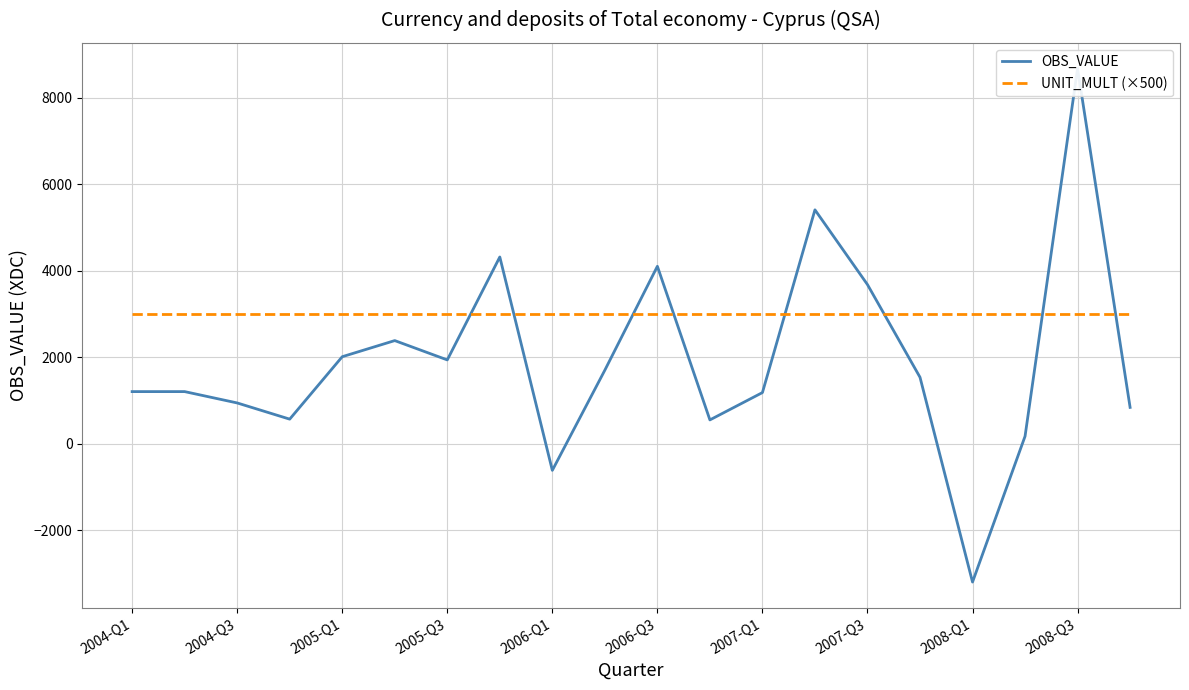

At which category is the sum across all series the highest?

2008-Q3